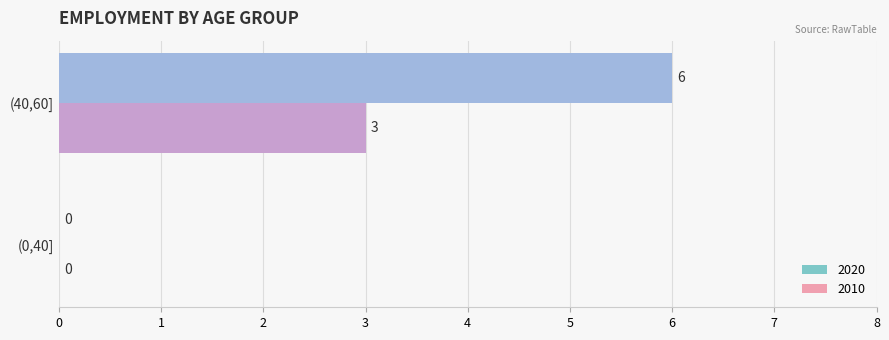

Which label corresponds to the largest value in the chart?

(40,60]